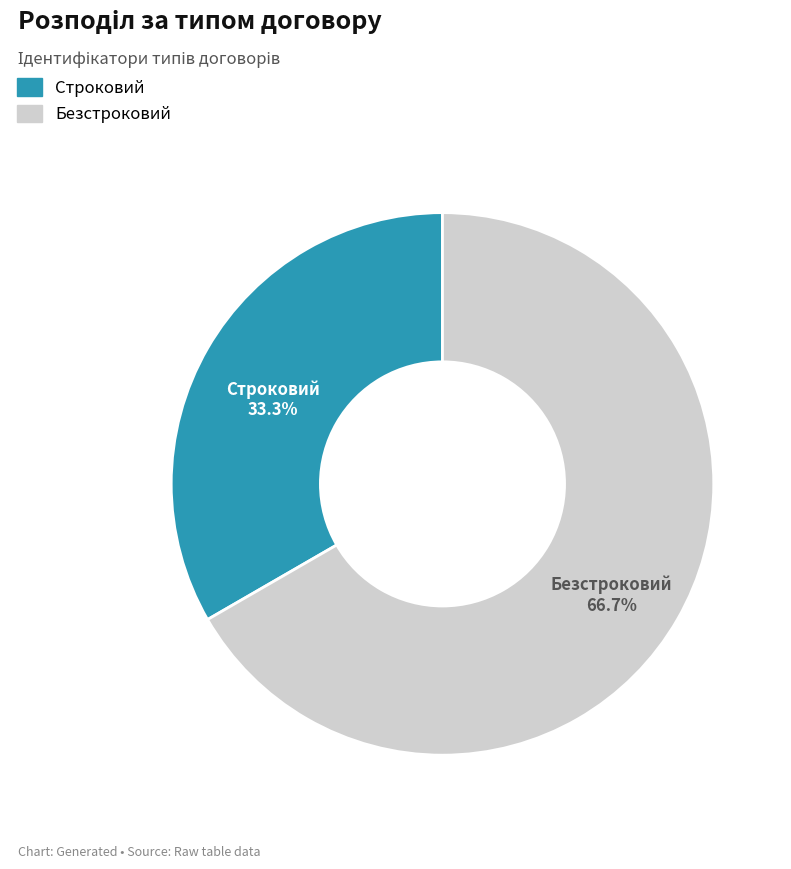

Does Безстроковий account for over 50% of the chart?

Yes